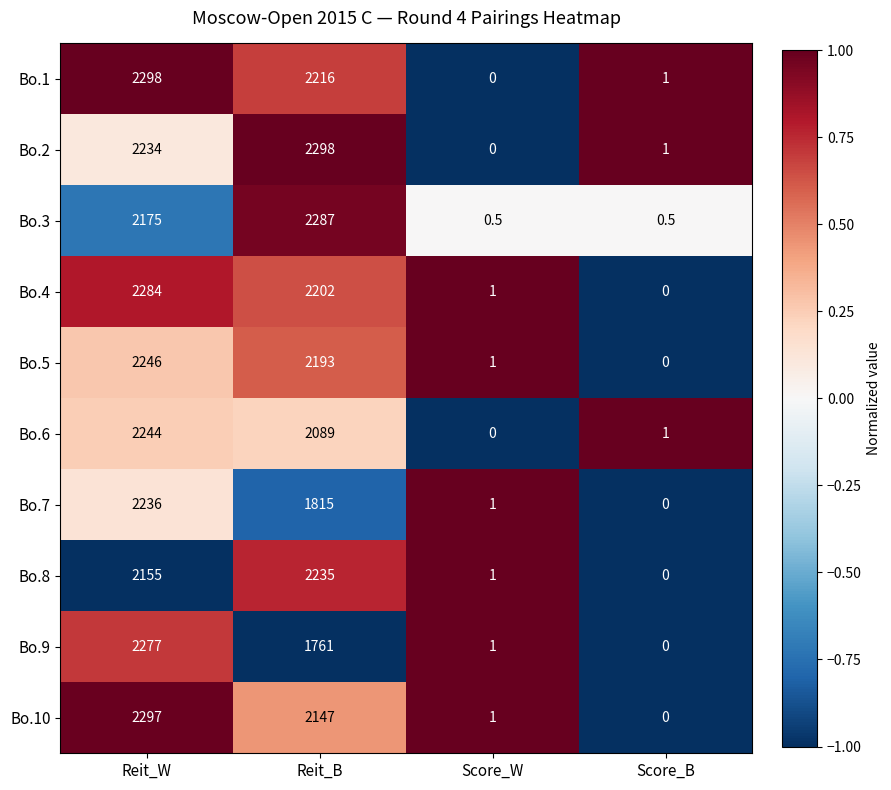

What is the total value across all series at Score_B?

3.5